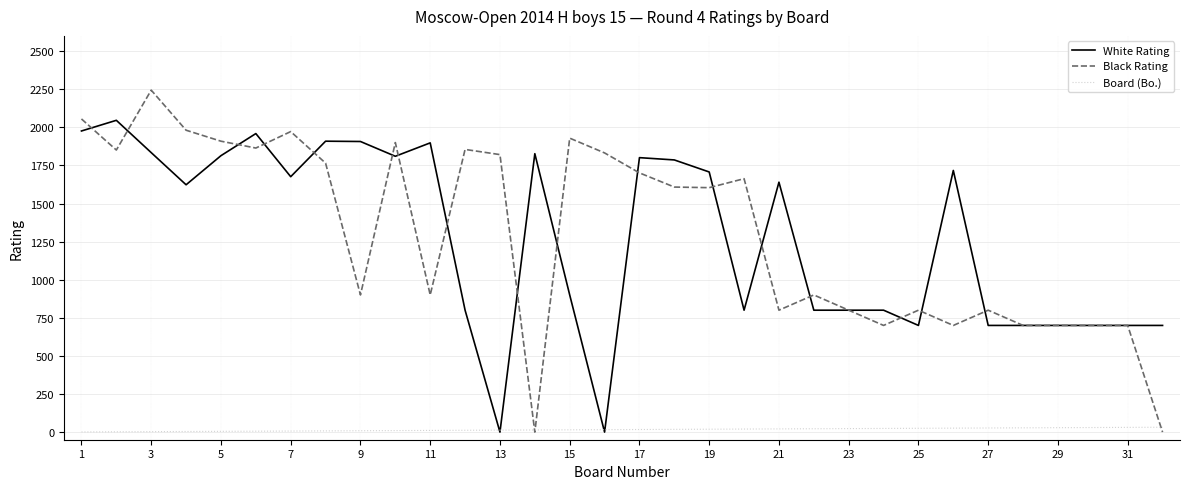

Rank the series by their maximum value, from lowest to highest.

Board (Bo.), White Rating, Black Rating